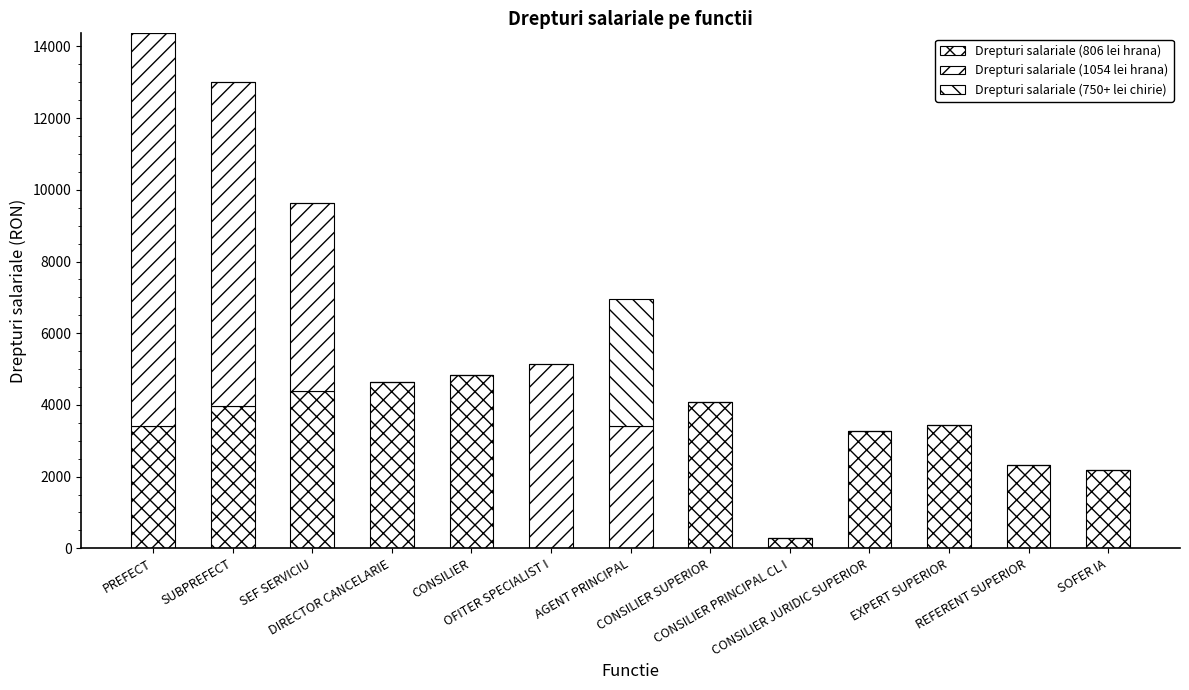

Count the number of data series in this chart.

3